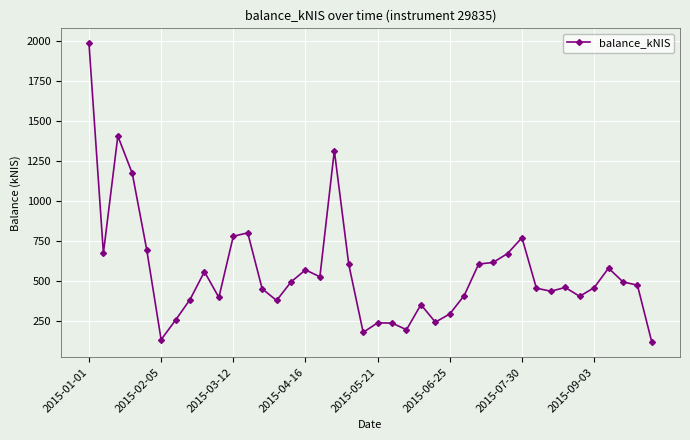

What is the value of the 37th point from the left?

581.4